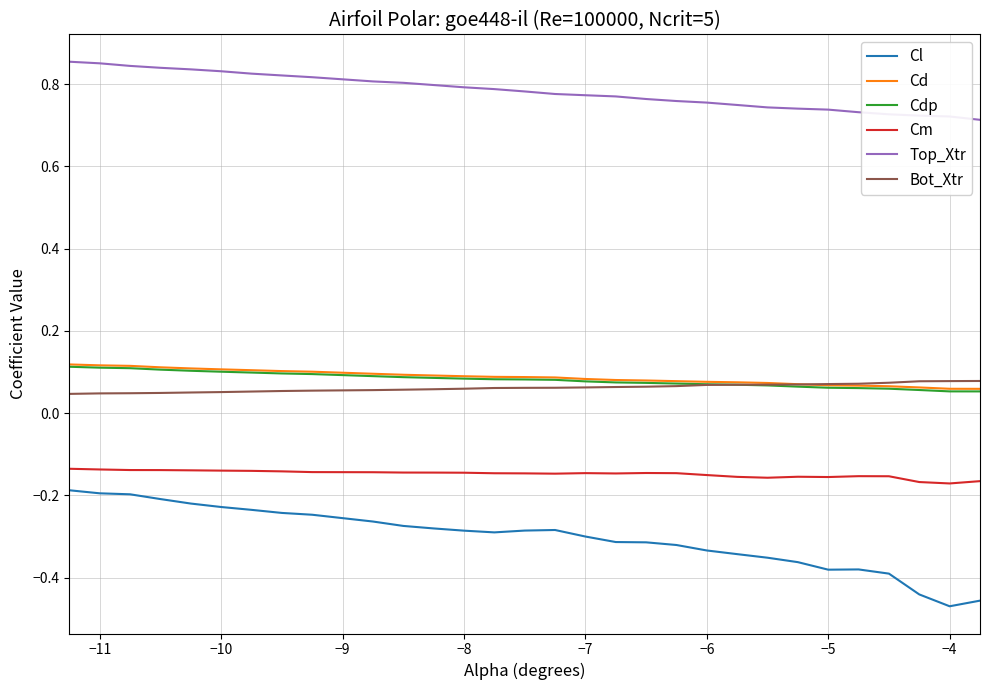

Which series has the largest range (max minus min)?

Cl